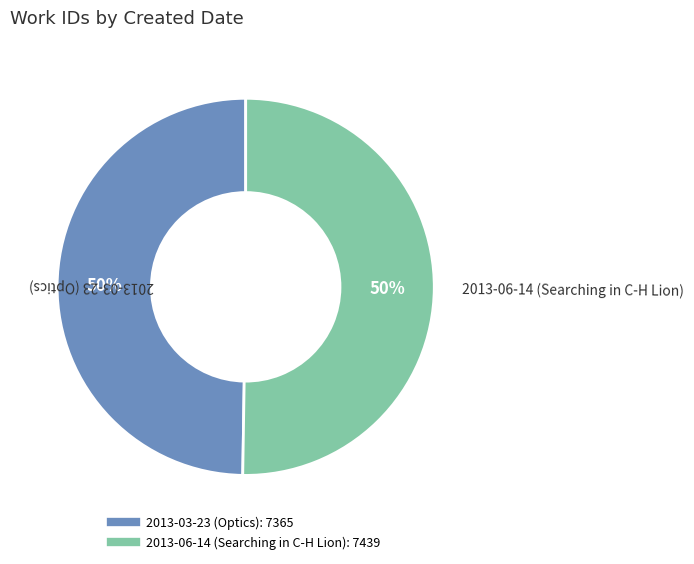

Is the sum of 2013-06-14 (Searching in C-H Lion) and 2013-03-23 (Optics) greater than half?

Yes